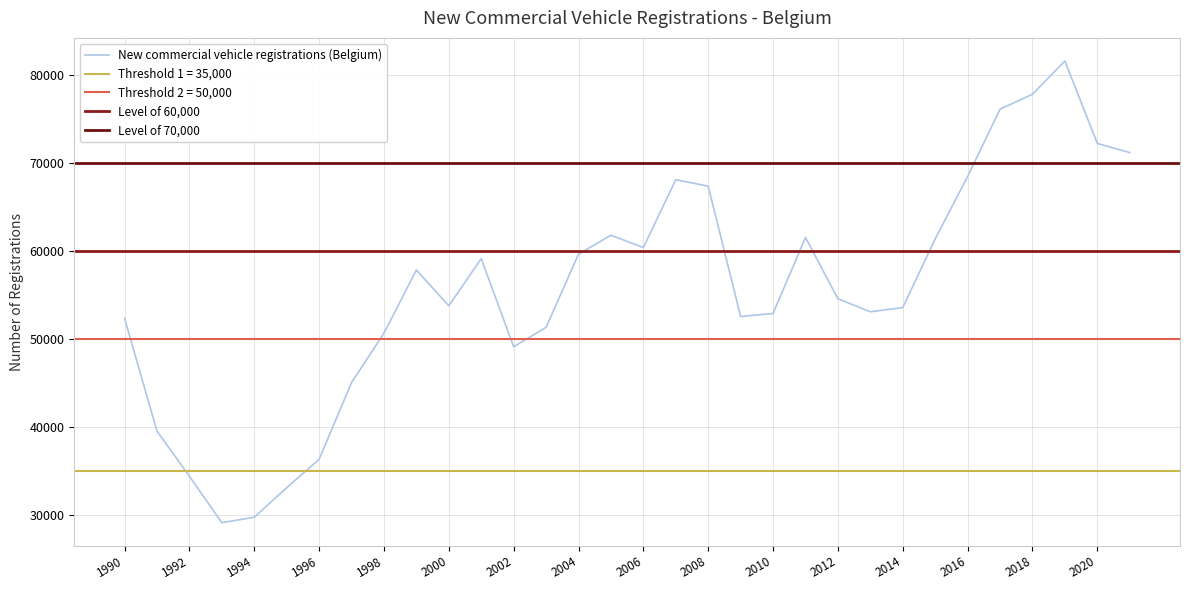

How many points are higher than both their immediate neighbors (excluding endpoints)?

6